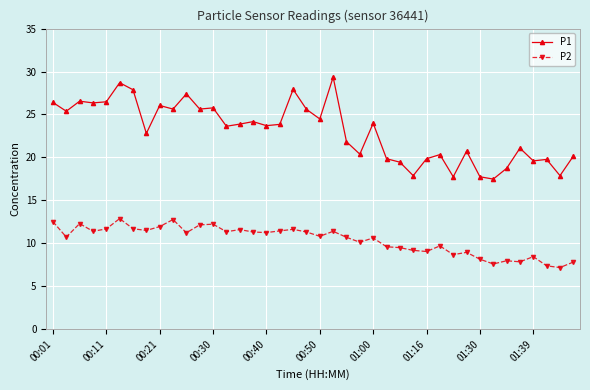

What is the sum of all P1 values?

922.1